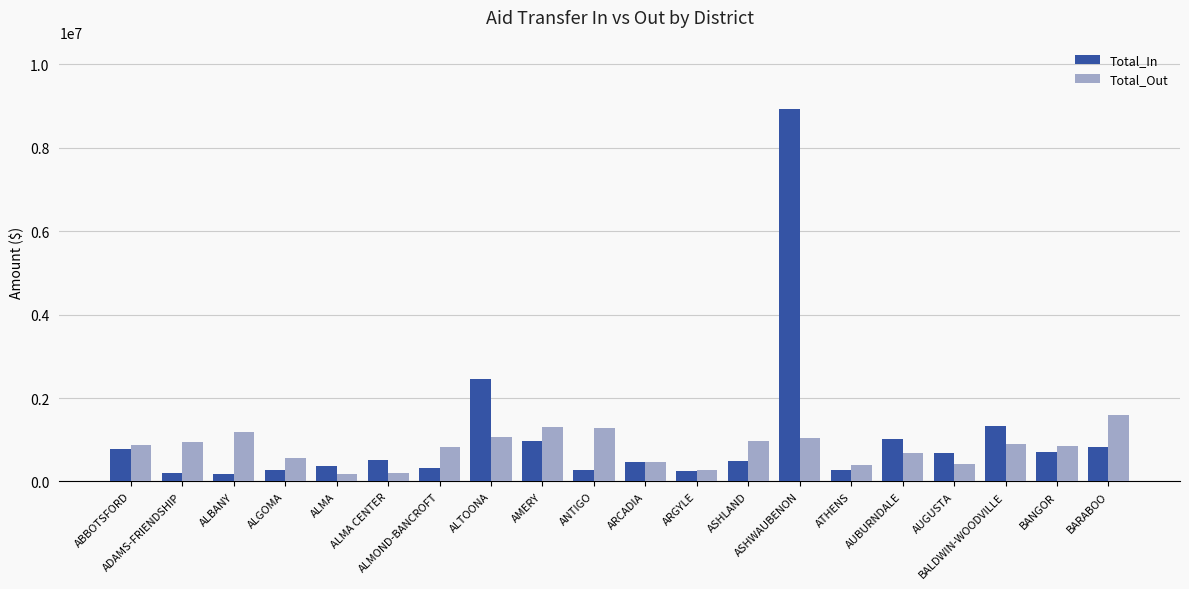

Which series has the widest spread of values?

Total_In